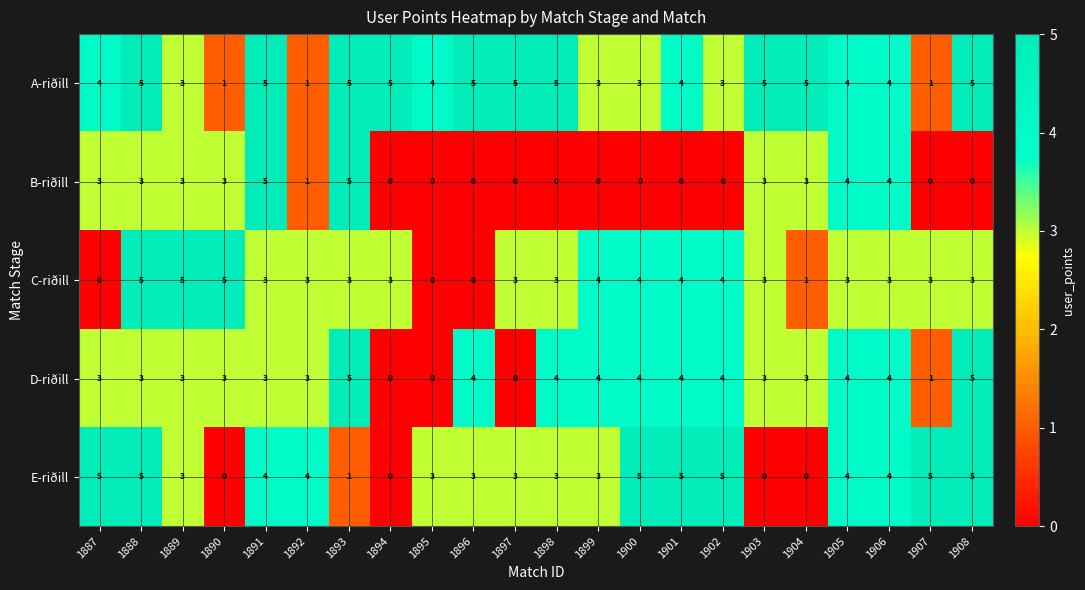

Which series changed the most between 1891 and 1903?

E-riðill